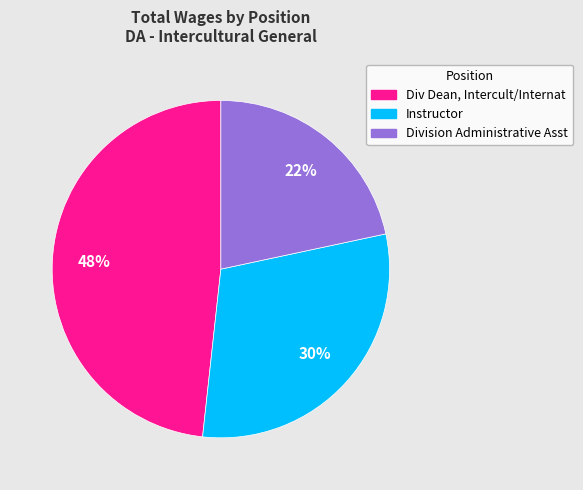

Count the number of slices in the pie.

3